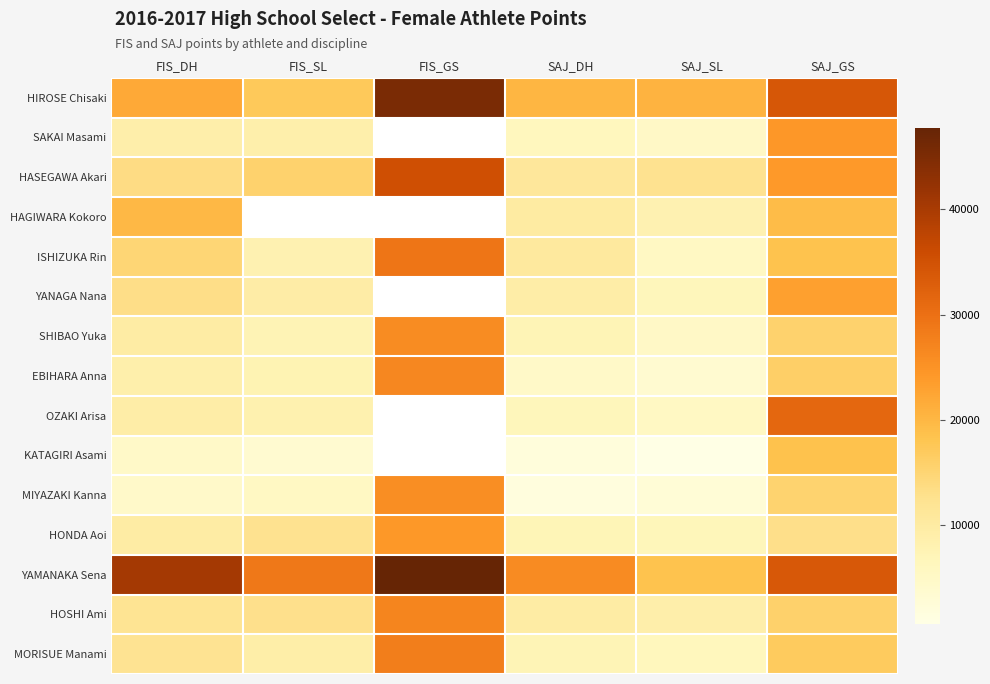

What is the maximum value shown in the chart?

47765.0